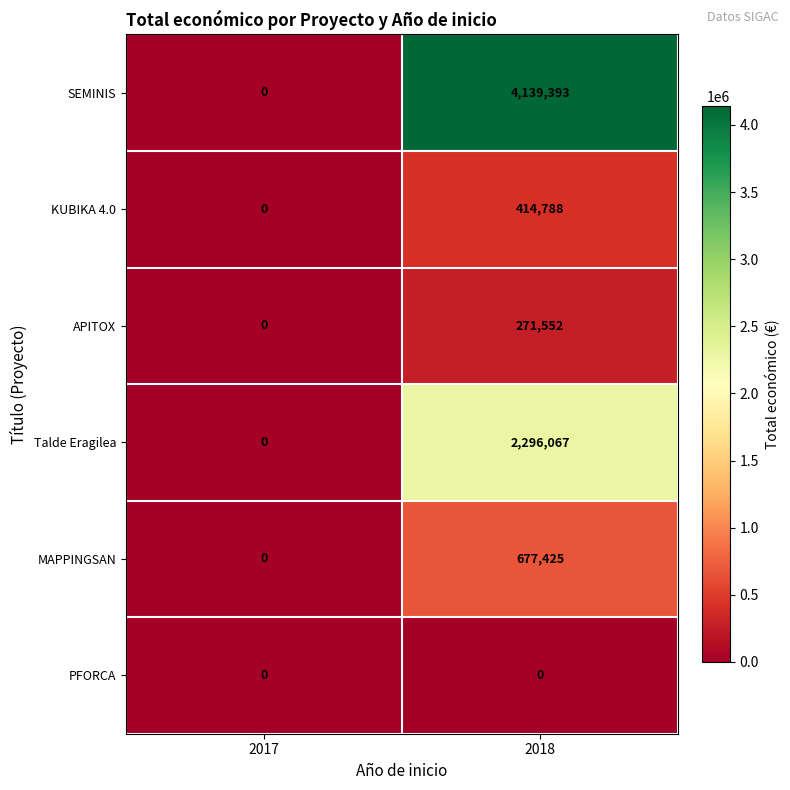

What is the difference between the Talde Eragilea values at 2017 and 2018?

2296067